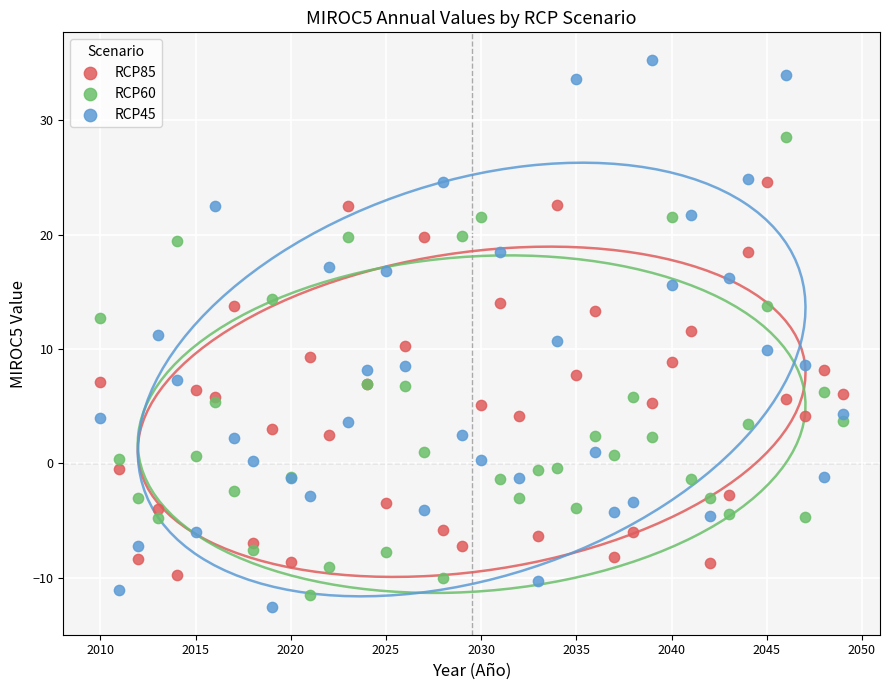

Which series has the largest Y range (max minus min)?

RCP45